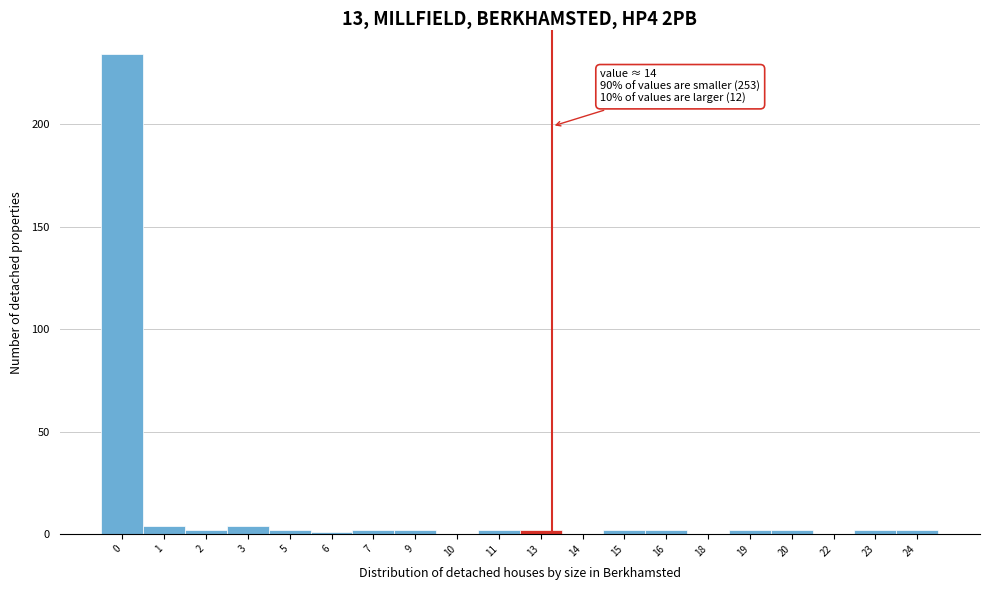

Reading right to left, list all the values displayed in this chart.

24=2	23=2	22=0	20=2	19=2	18=0	16=2	15=2	14=0	13=2	11=2	10=0	9=2	7=2	6=1	5=2	3=4	2=2	1=4	0=234